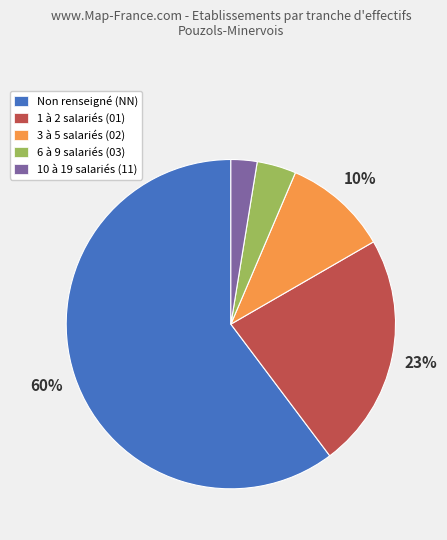

Which category accounts for the majority?

Non renseigné (NN)